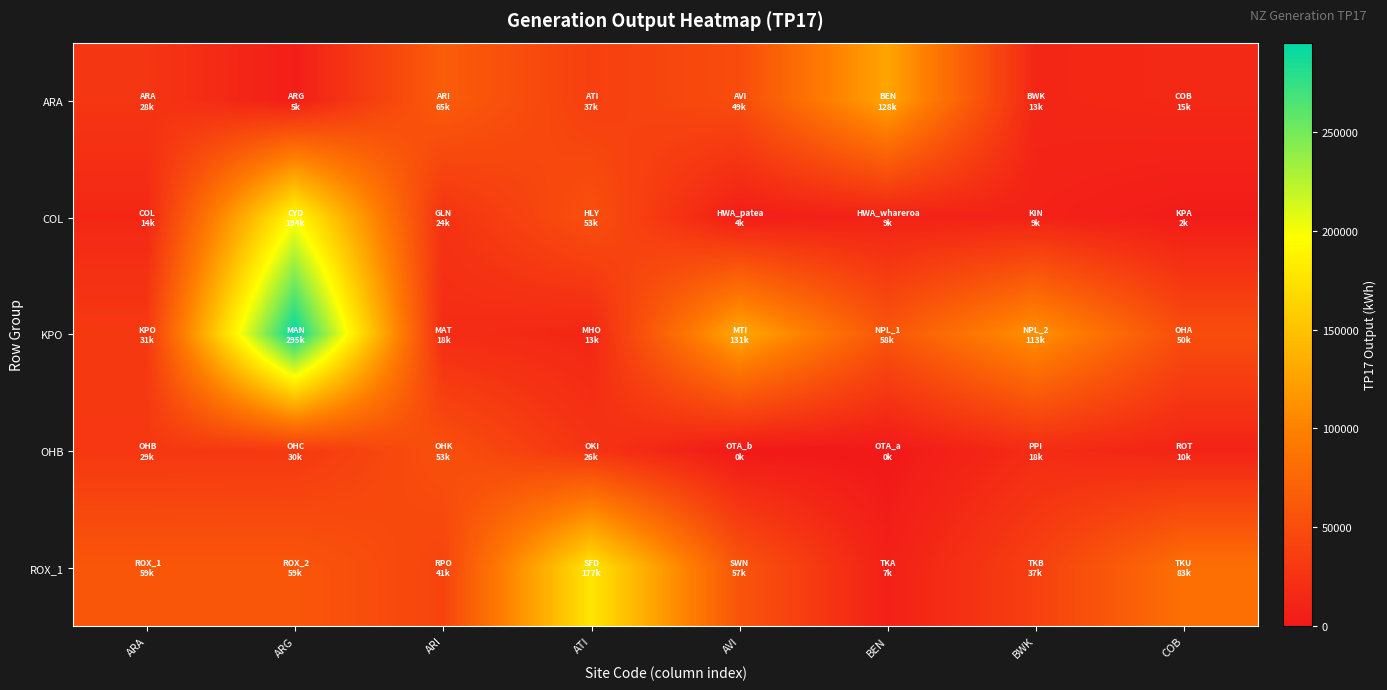

How many categories are shown in the chart?

8